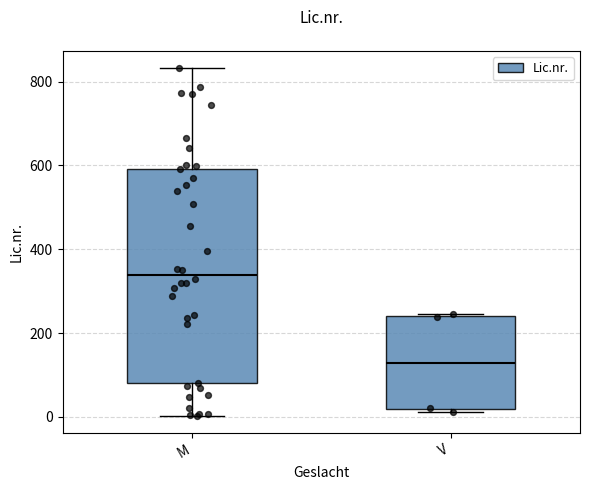

Where is the upper edge of the box for M on the y-axis? The values are not printed on the chart, so give them approximately, as read against the axis.

600